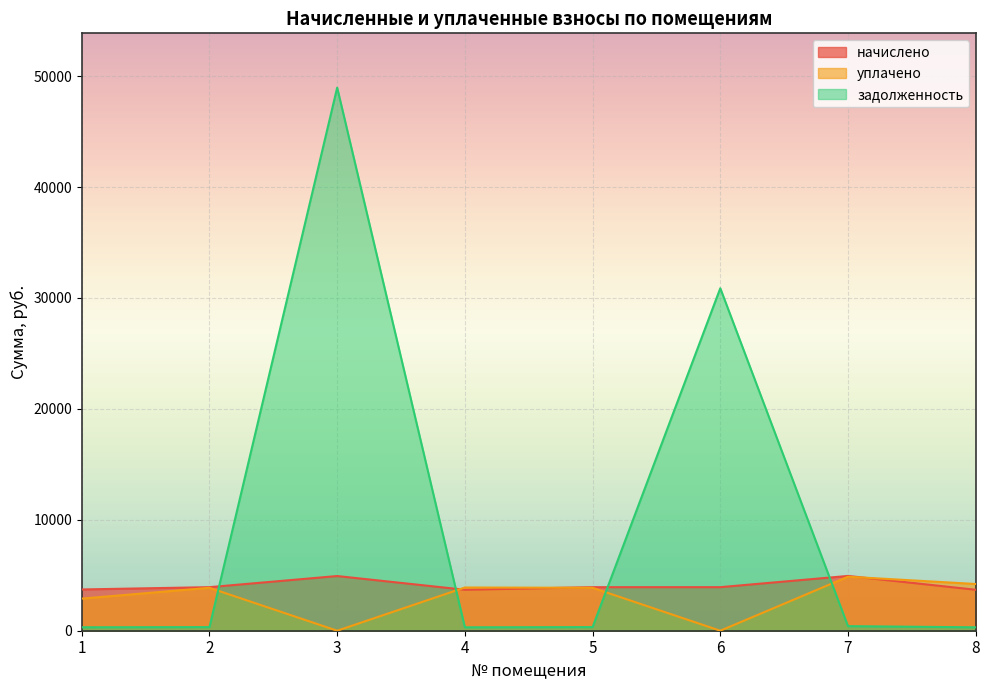

How many lines are shown in the chart?

3